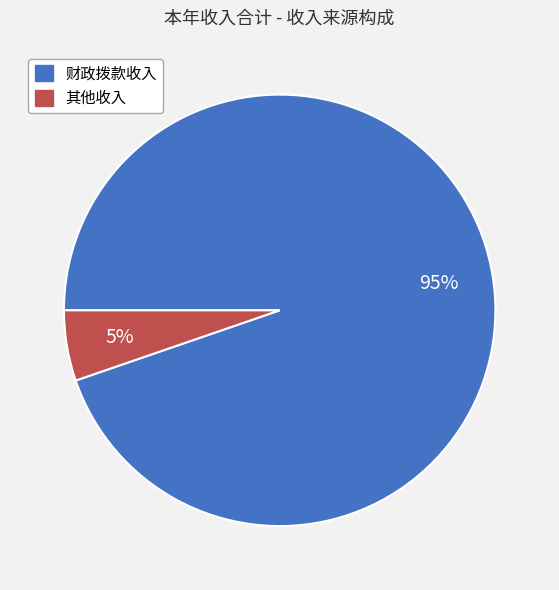

To the nearest percent, what is the average slice percentage?

50%